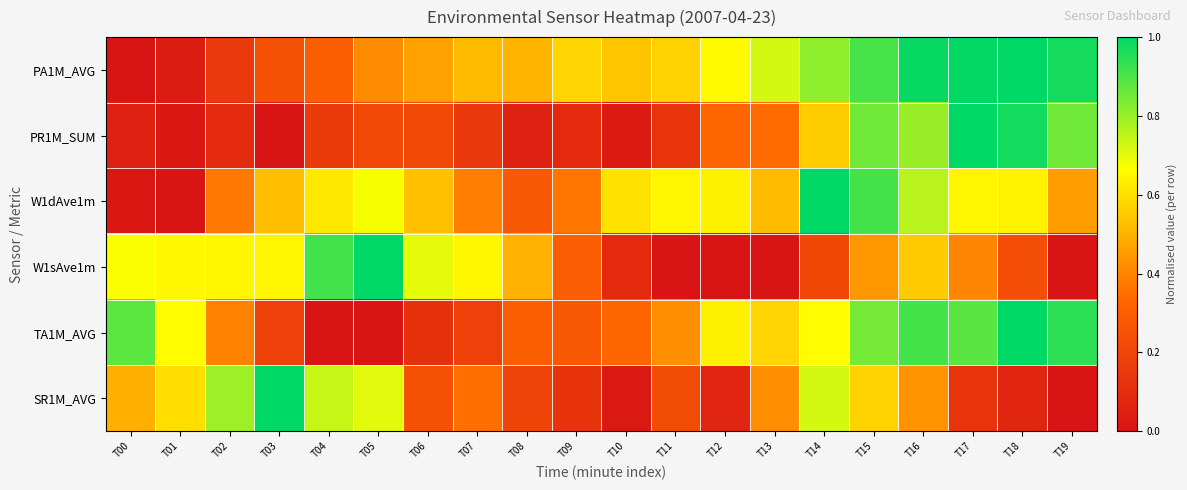

Reading left to right, transcribe all the data shown in this chart.

PA1M_AVG: T00=0.0	T01=0.0	T02=0.2	T03=0.2	T04=0.3	T05=0.4	T06=0.5	T07=0.5	T08=0.5	T09=0.6	T10=0.5	T11=0.6	T12=0.7	T13=0.7	T14=0.8	T15=0.9	T16=1.0	T17=1.0	T18=1.0	T19=1.0
PR1M_SUM: T00=0.1	T01=0.0	T02=0.1	T03=0.0	T04=0.2	T05=0.2	T06=0.2	T07=0.1	T08=0.1	T09=0.1	T10=0.0	T11=0.1	T12=0.3	T13=0.3	T14=0.6	T15=0.9	T16=0.8	T17=1.0	T18=1.0	T19=0.9
W1dAve1m: T00=0.0	T01=0.0	T02=0.4	T03=0.5	T04=0.6	T05=0.7	T06=0.5	T07=0.4	T08=0.3	T09=0.4	T10=0.6	T11=0.6	T12=0.6	T13=0.5	T14=1.0	T15=0.9	T16=0.8	T17=0.6	T18=0.6	T19=0.5
W1sAve1m: T00=0.7	T01=0.6	T02=0.6	T03=0.6	T04=0.9	T05=1.0	T06=0.7	T07=0.6	T08=0.5	T09=0.3	T10=0.1	T11=0.0	T12=0.0	T13=0.0	T14=0.2	T15=0.4	T16=0.6	T17=0.4	T18=0.2	T19=0.0
TA1M_AVG: T00=0.9	T01=0.7	T02=0.4	T03=0.2	T04=0.0	T05=0.0	T06=0.1	T07=0.2	T08=0.3	T09=0.3	T10=0.3	T11=0.4	T12=0.6	T13=0.6	T14=0.7	T15=0.8	T16=0.9	T17=0.9	T18=1.0	T19=0.9
SR1M_AVG: T00=0.5	T01=0.6	T02=0.8	T03=1.0	T04=0.7	T05=0.7	T06=0.2	T07=0.4	T08=0.2	T09=0.1	T10=0.0	T11=0.2	T12=0.1	T13=0.4	T14=0.7	T15=0.6	T16=0.4	T17=0.1	T18=0.1	T19=0.0